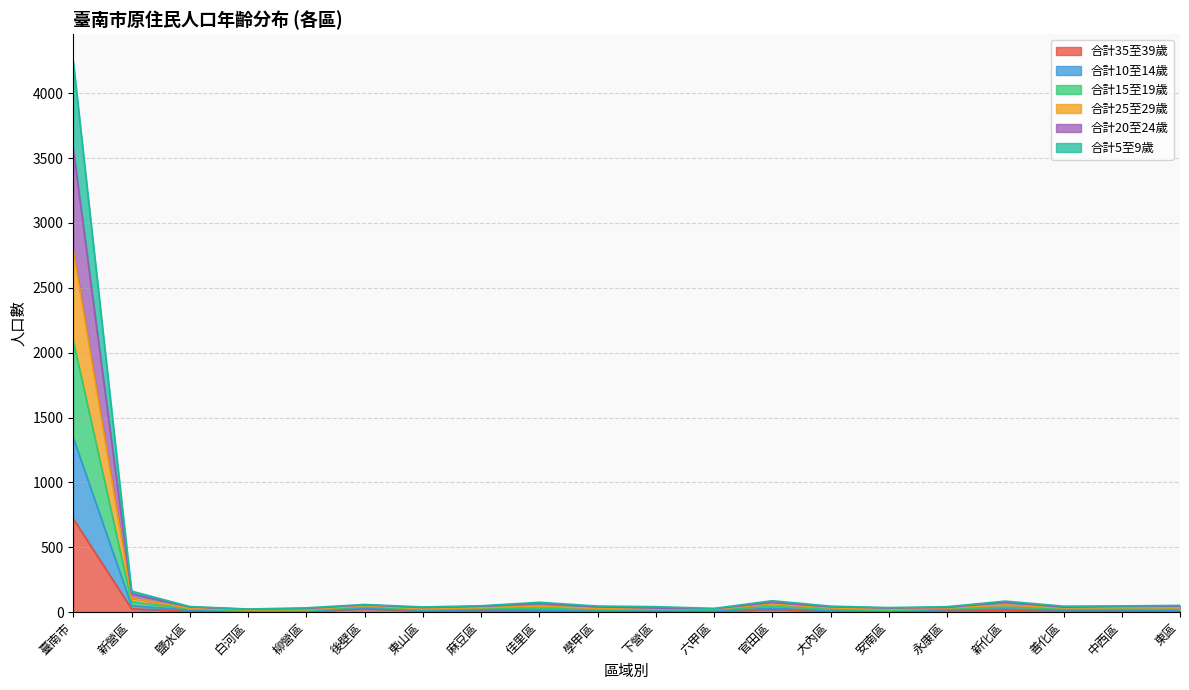

Rank the series by their average value, from highest to lowest.

合計15至19歲, 合計25至29歲, 合計20至24歲, 合計10至14歲, 合計5至9歲, 合計35至39歲